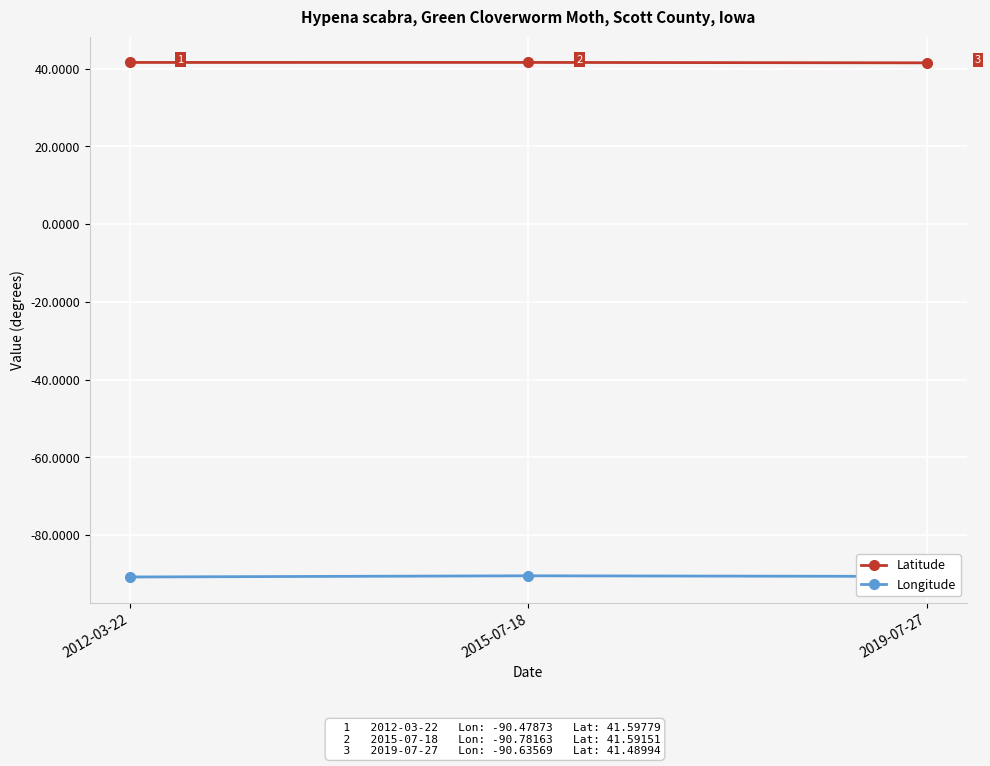

True or false: Longitude has a value of -134.9 at 2019-07-27.

False